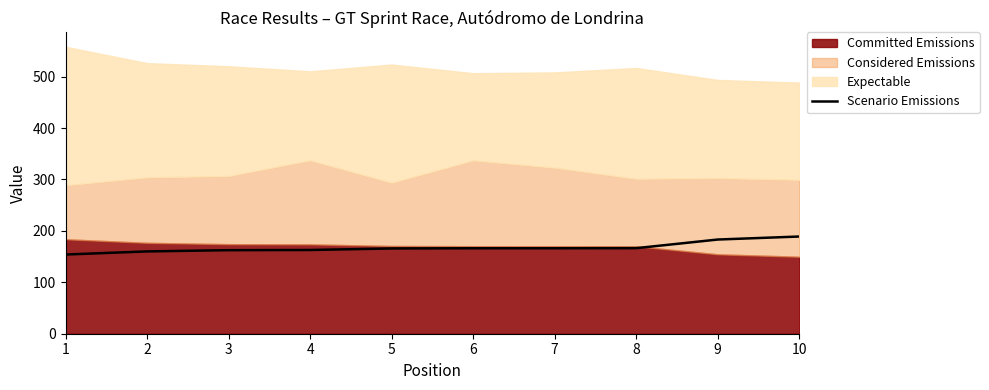

What is the highest value of the Scenario Emissions series?

189.1